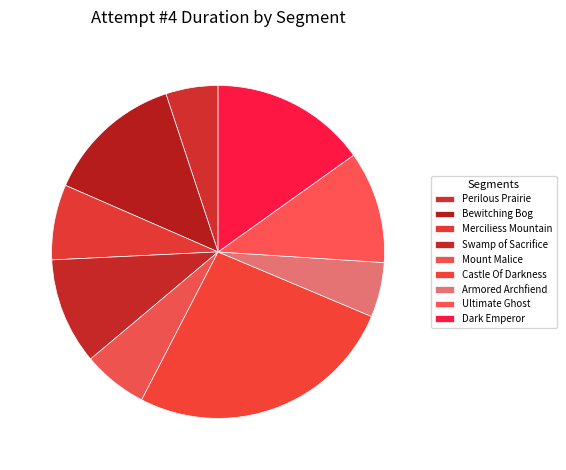

Does Armored Archfiend account for over 50% of the chart?

No